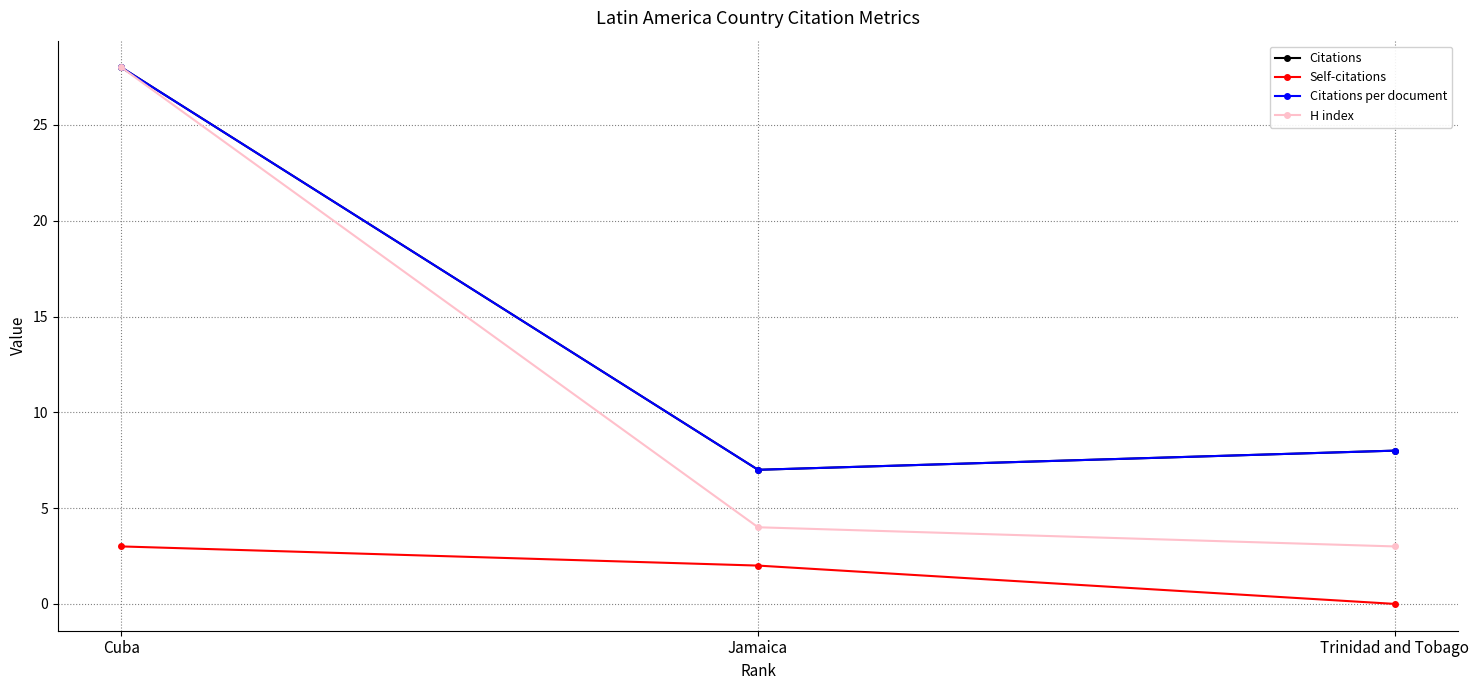

How many lines are shown in the chart?

4